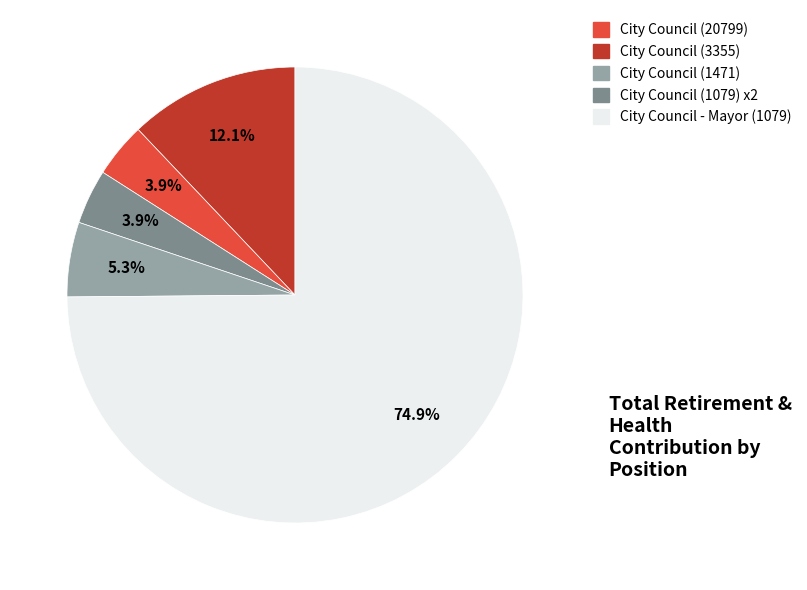

Does any single category account for the majority?

Yes